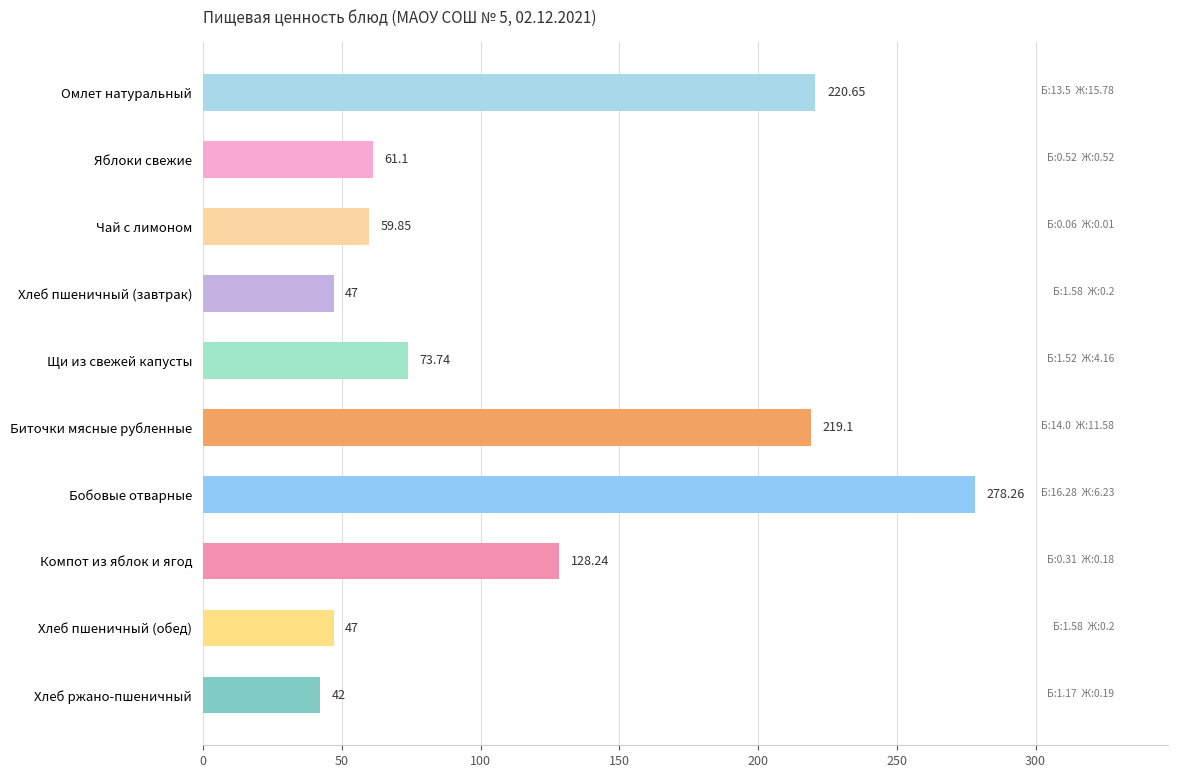

What is the label of the 9th bar from the top?

Хлеб пшеничный (обед)